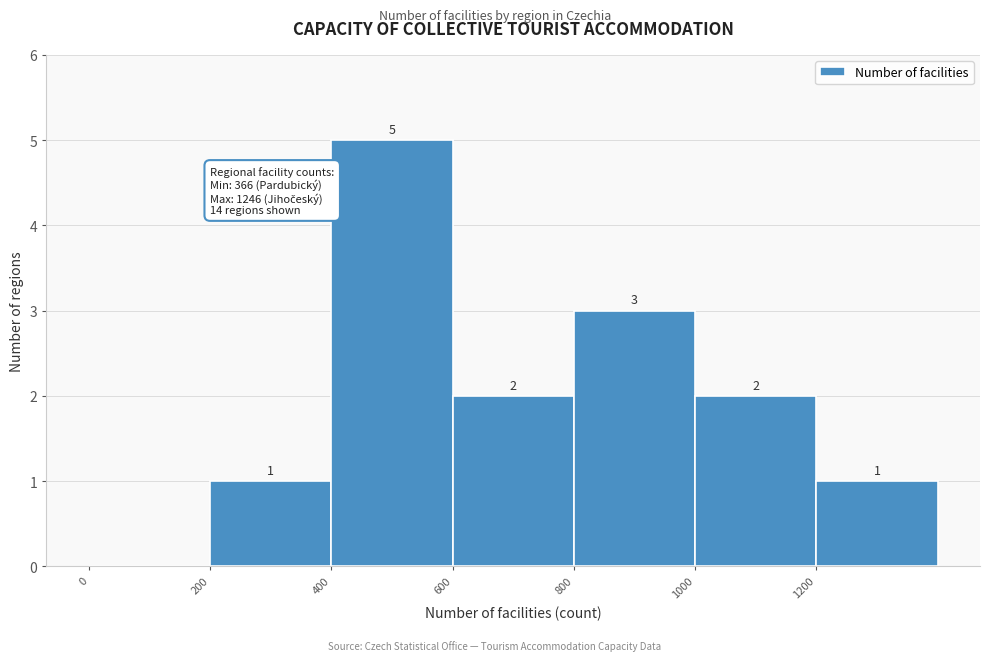

Over which range of the x-axis is the bar tallest?

400 to 600